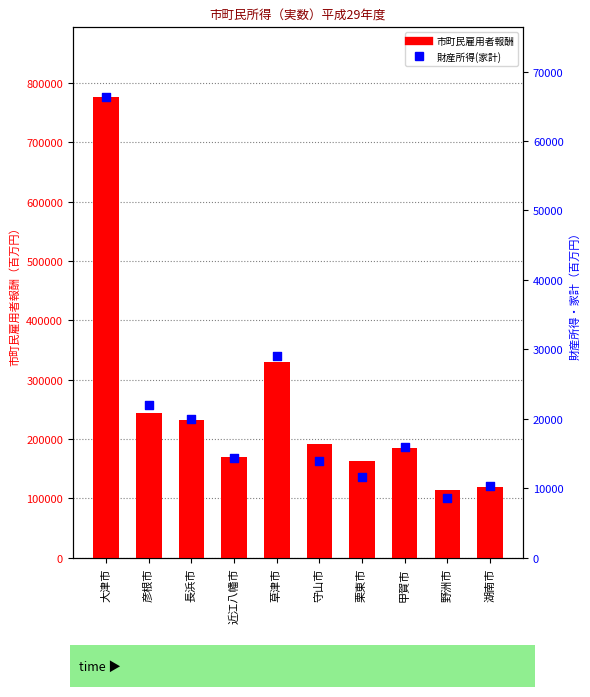

Is the value of 財産所得(家計) at 野洲市 greater than the value of 市町民雇用者報酬 at 草津市?

No